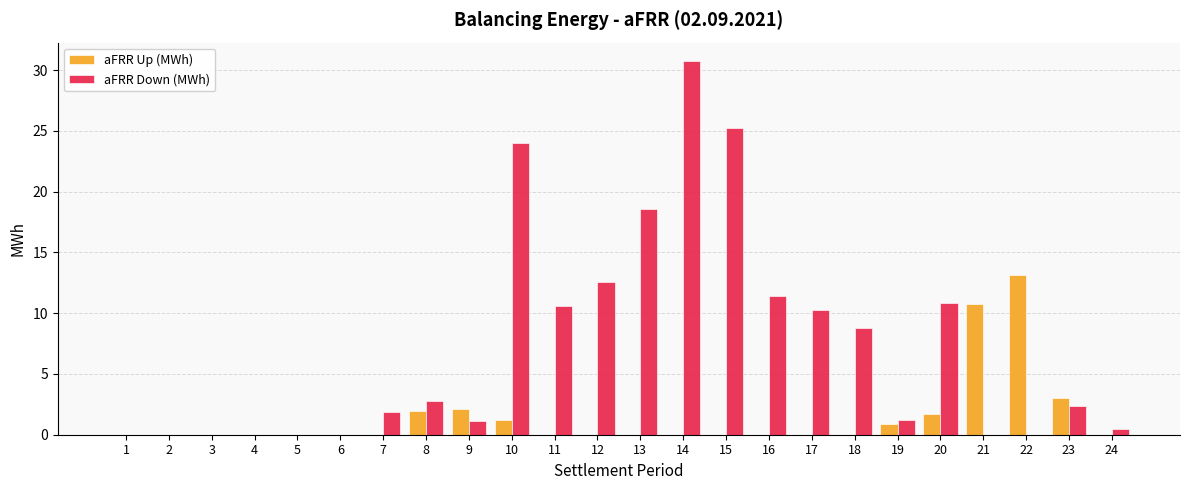

At which label is aFRR Down (MWh) closest to 15?

12